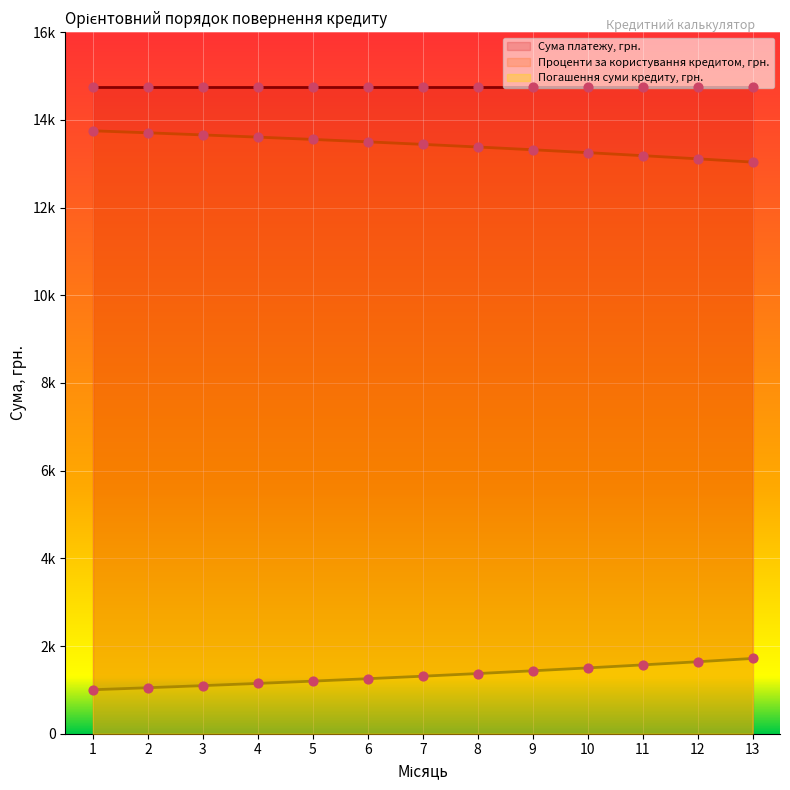

At how many categories does at least one series exceed 6865?

13